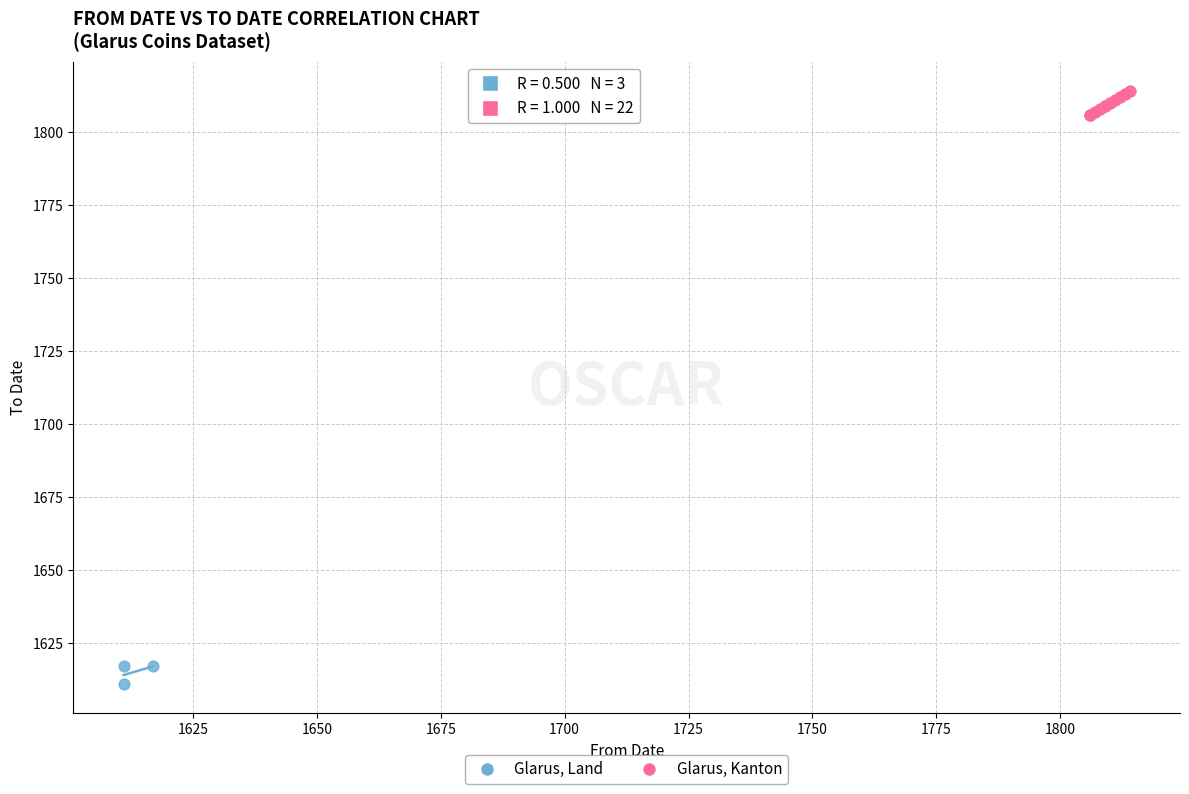

Which series reaches the maximum Y coordinate?

Glarus, Kanton